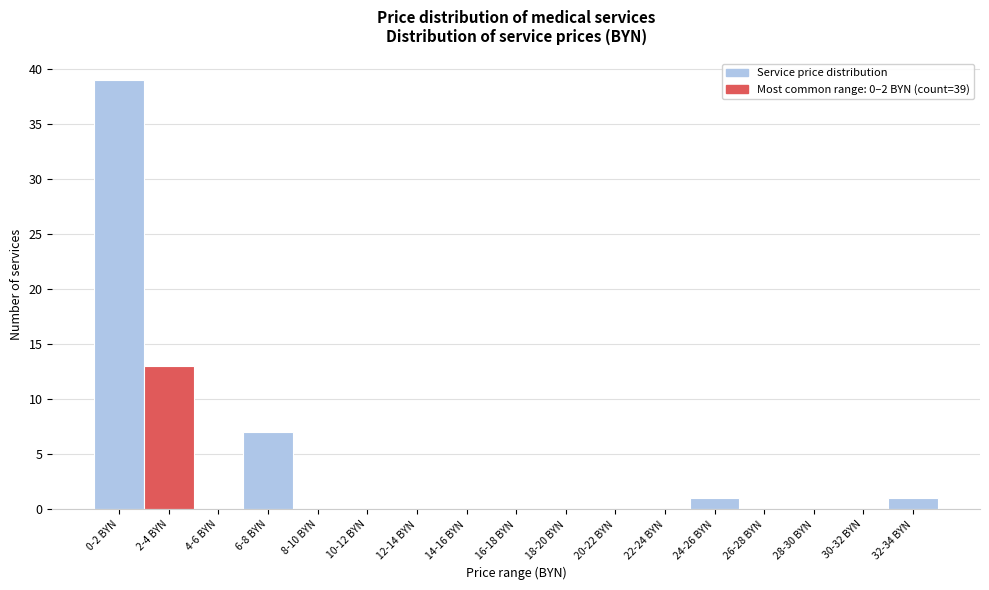

Reading left to right, transcribe all the data shown in this chart.

0-2 BYN=39	2-4 BYN=13	4-6 BYN=0	6-8 BYN=7	8-10 BYN=0	10-12 BYN=0	12-14 BYN=0	14-16 BYN=0	16-18 BYN=0	18-20 BYN=0	20-22 BYN=0	22-24 BYN=0	24-26 BYN=1	26-28 BYN=0	28-30 BYN=0	30-32 BYN=0	32-34 BYN=1